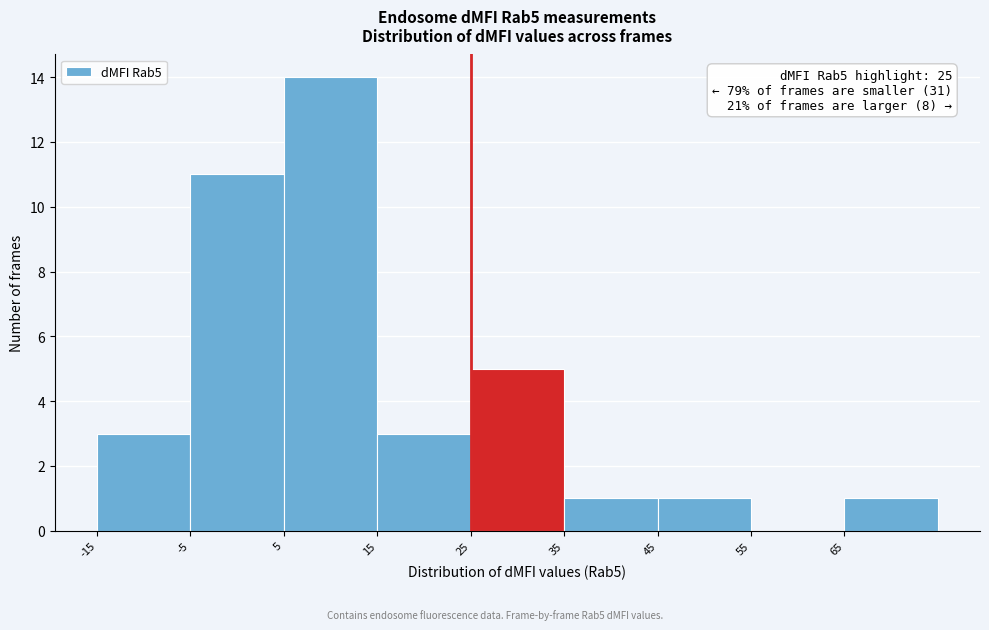

Which range on the x-axis has the tallest bar?

5 to 15